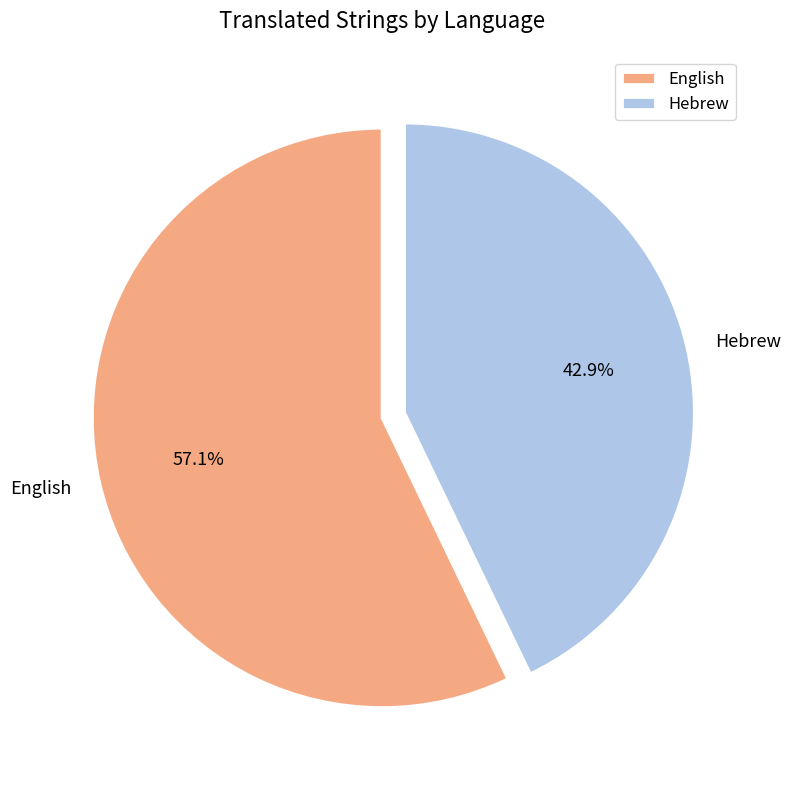

What percentage is the English slice, to the nearest percent?

57%